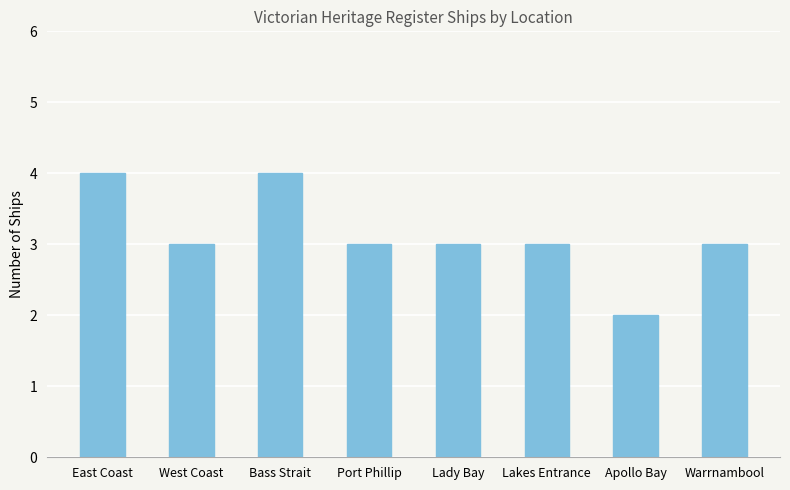

Count the number of data series in this chart.

1